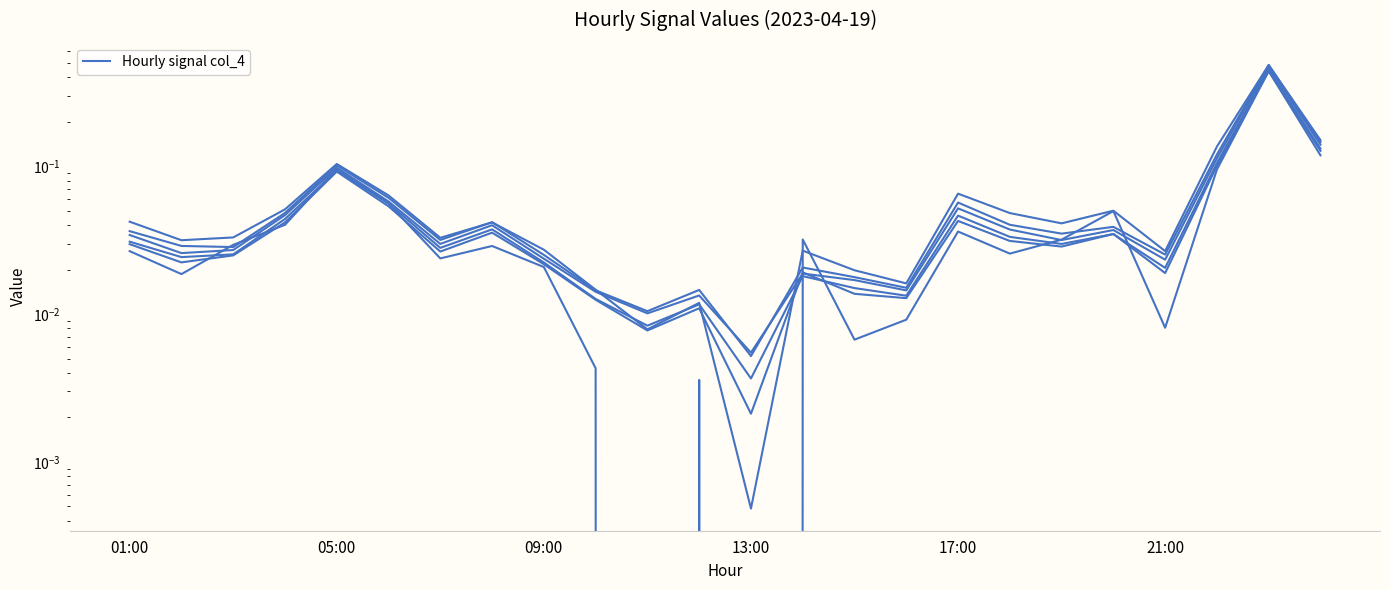

Between 13 and 23, which series saw the biggest shift?

col_5